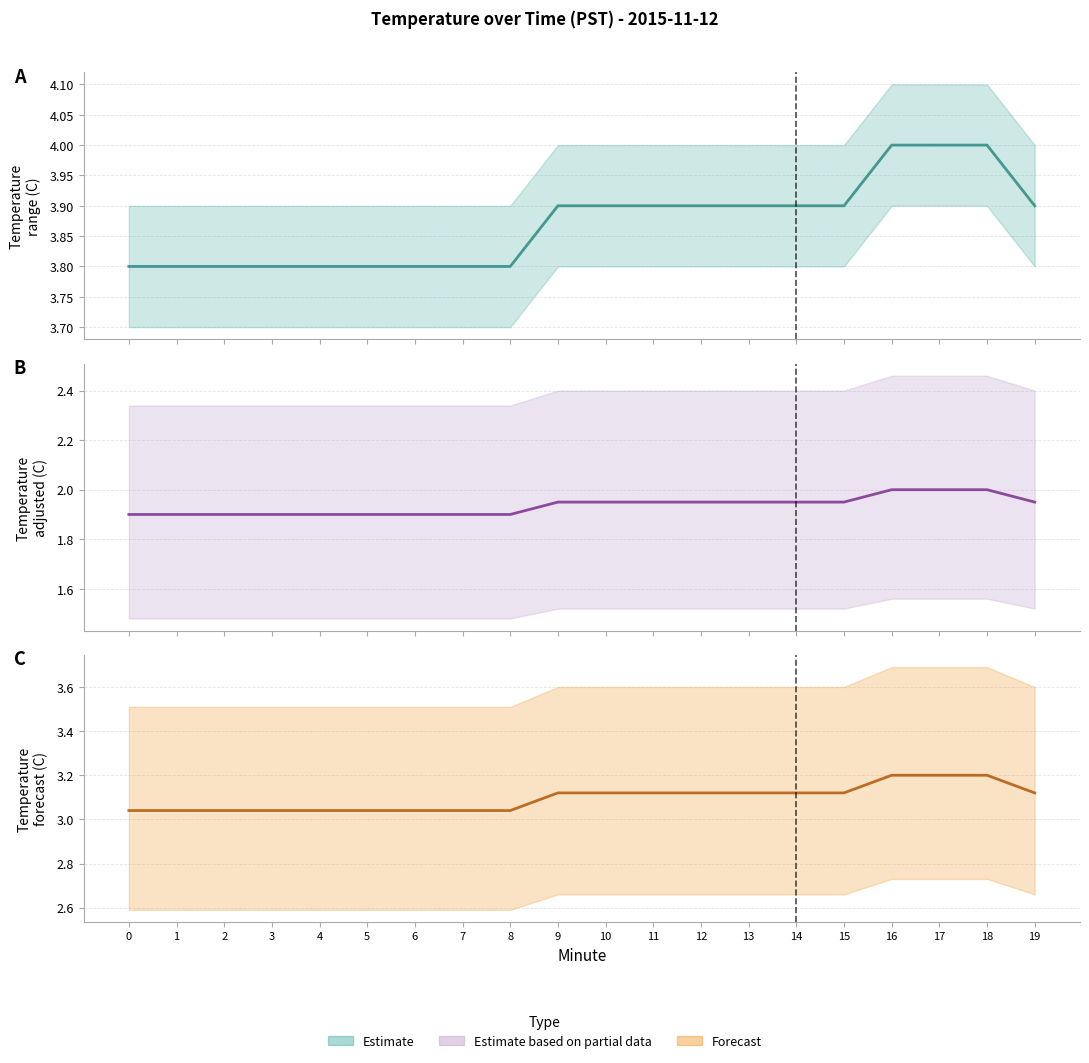

What is the value of the Estimate point at the 8th from the left?

3.8